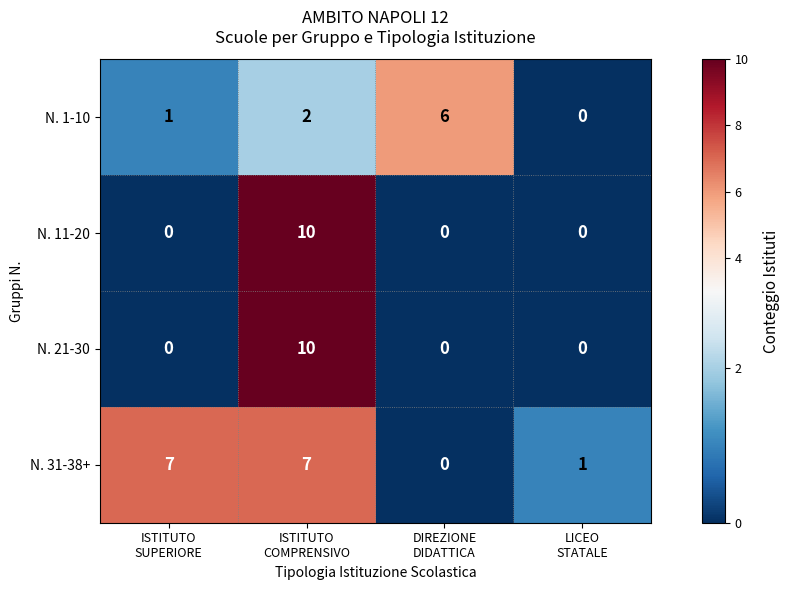

What is the highest value of the N. 21-30 series?

10